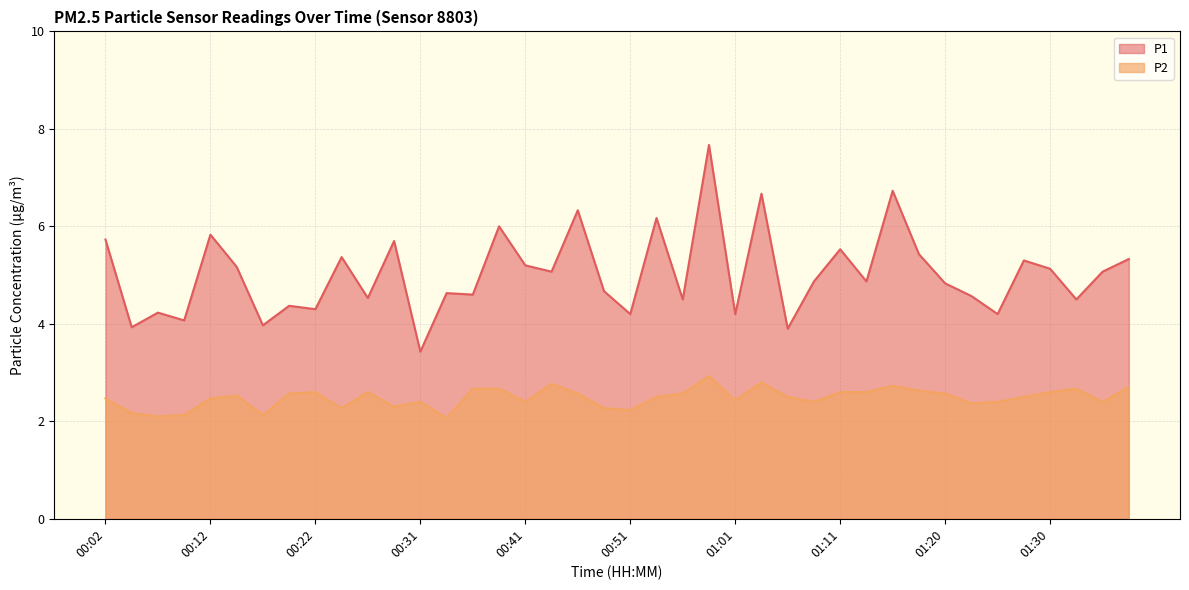

True or false: P2 and P1 intersect in this chart.

False